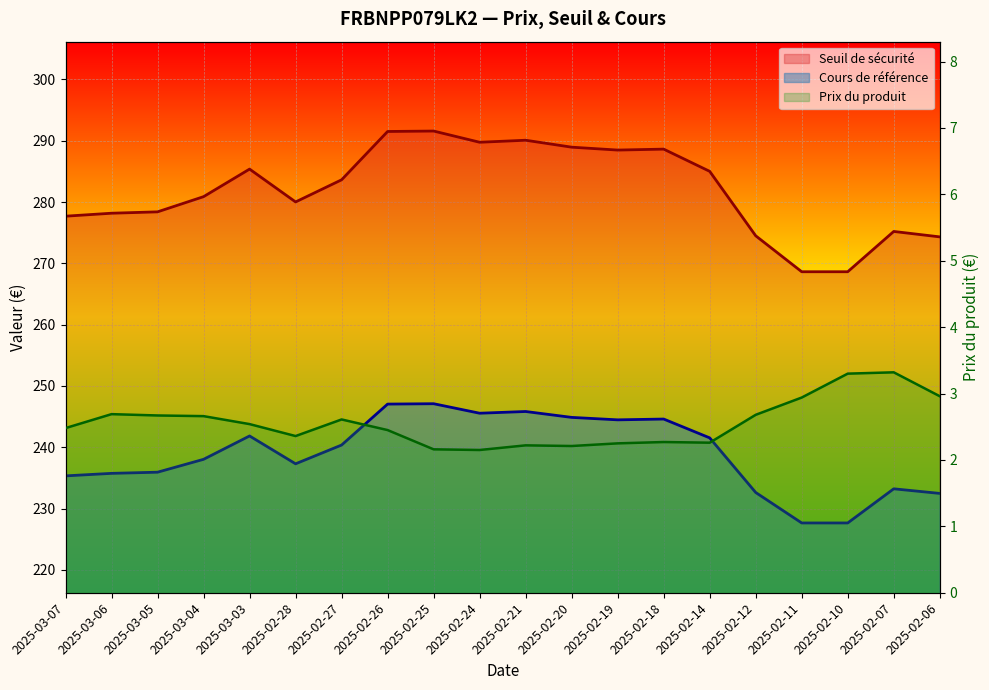

Which category has the highest value in the Cours de référence series?

2025-02-25